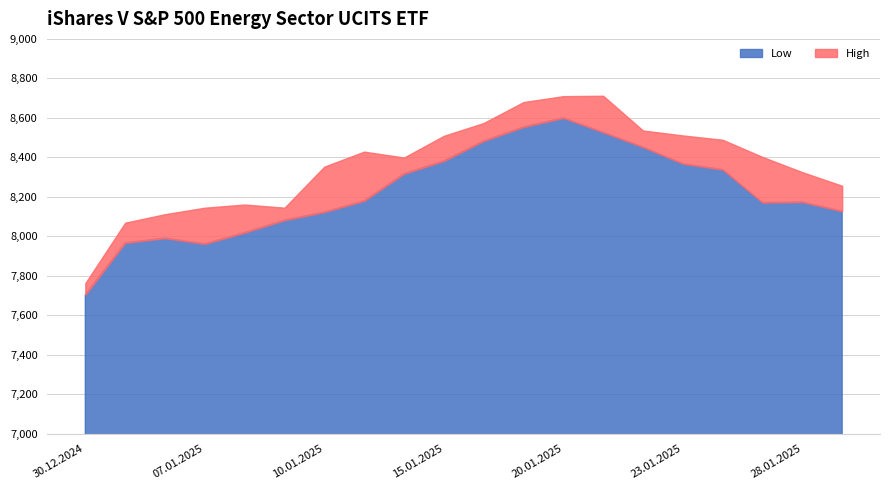

Does the chart have visible grid lines?

Yes